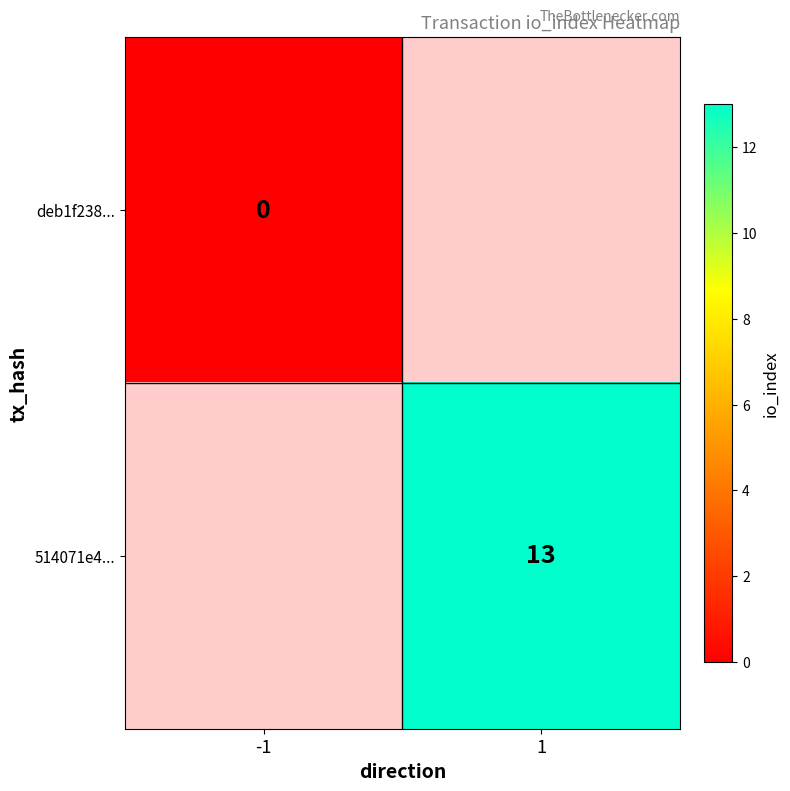

True or false: 514071e4... has a value of 13 at 1.

True